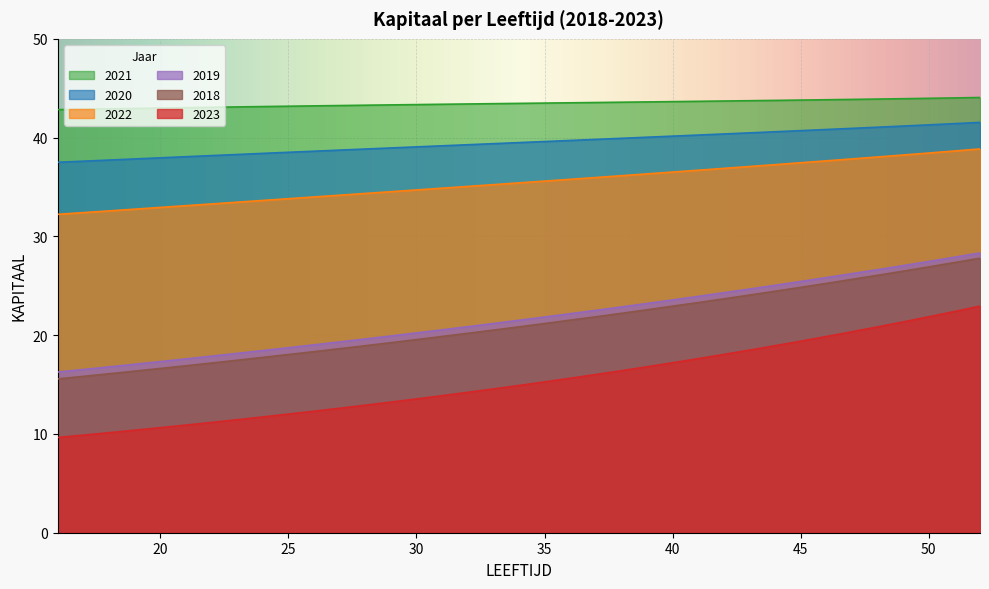

What is the average value of the 2020 series?

39.5